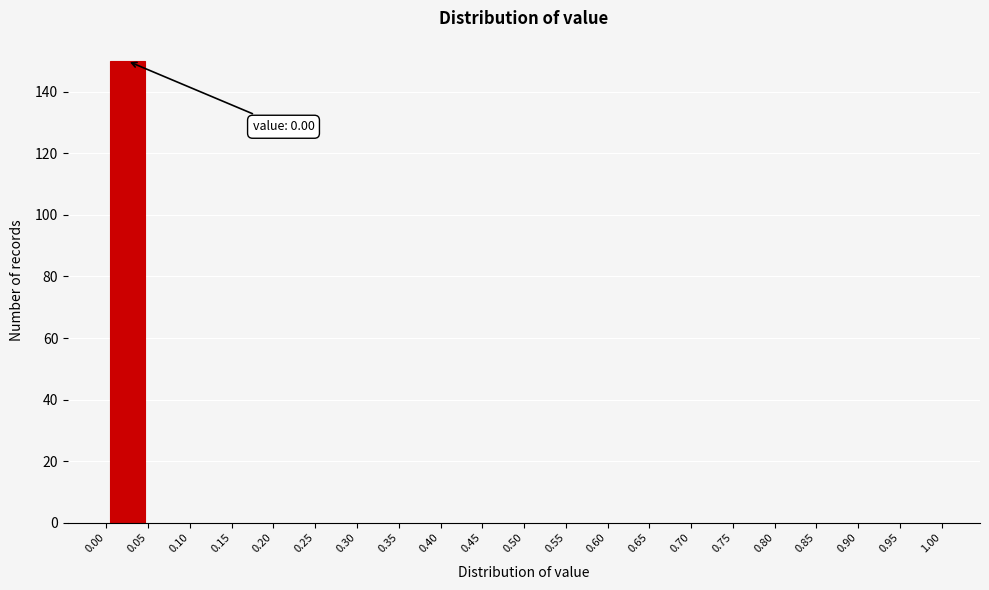

Over which range of the x-axis is the bar tallest?

0.00 to 0.05